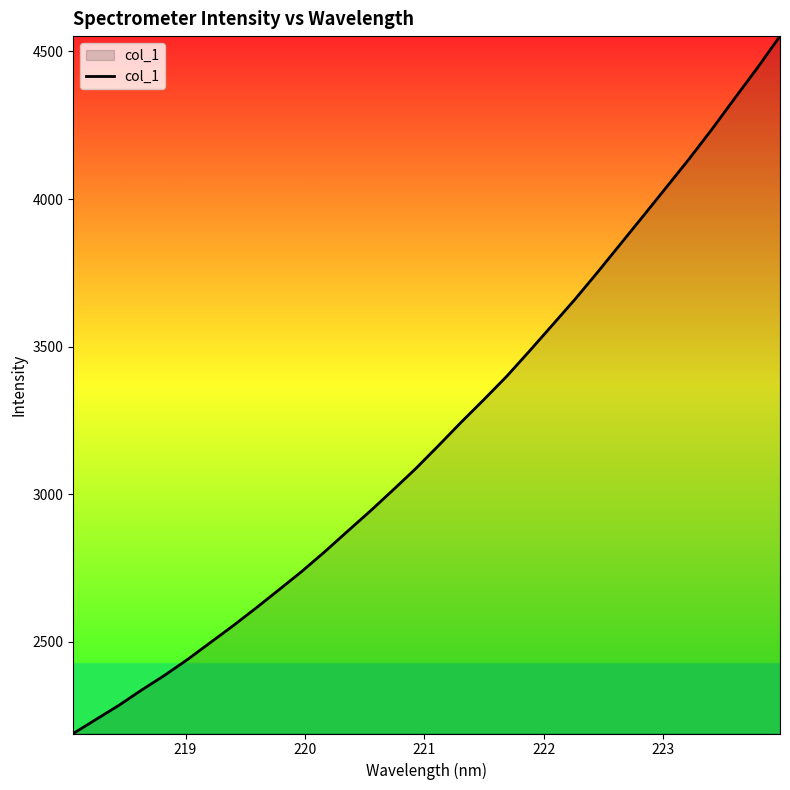

What is the maximum value shown in the chart?

4552.0